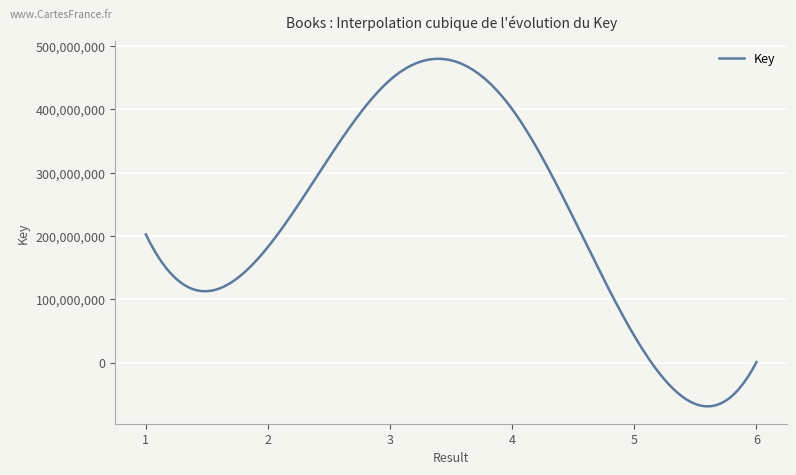

What is the greatest value displayed?

479998538.0